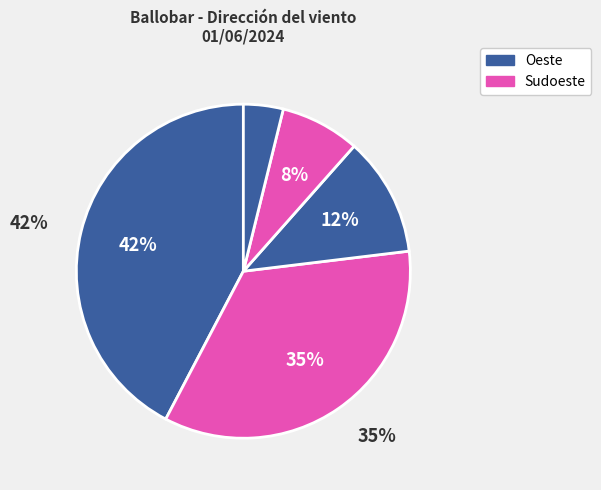

To the nearest percent, what portion does Sudoeste represent?

35%